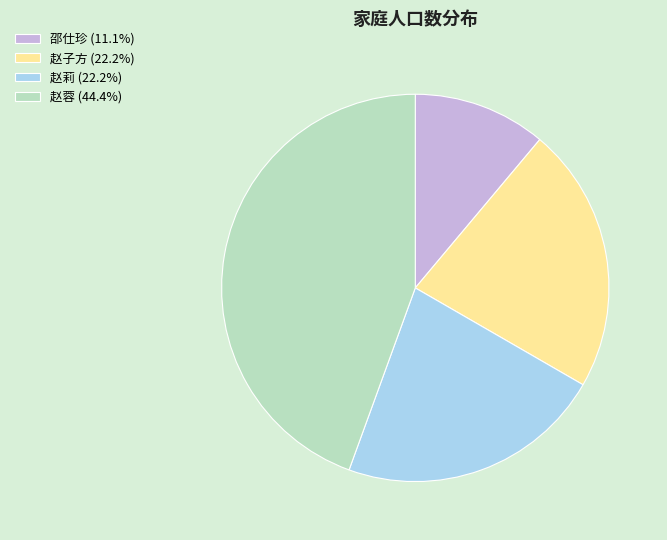

Is there a majority slice in this chart?

No